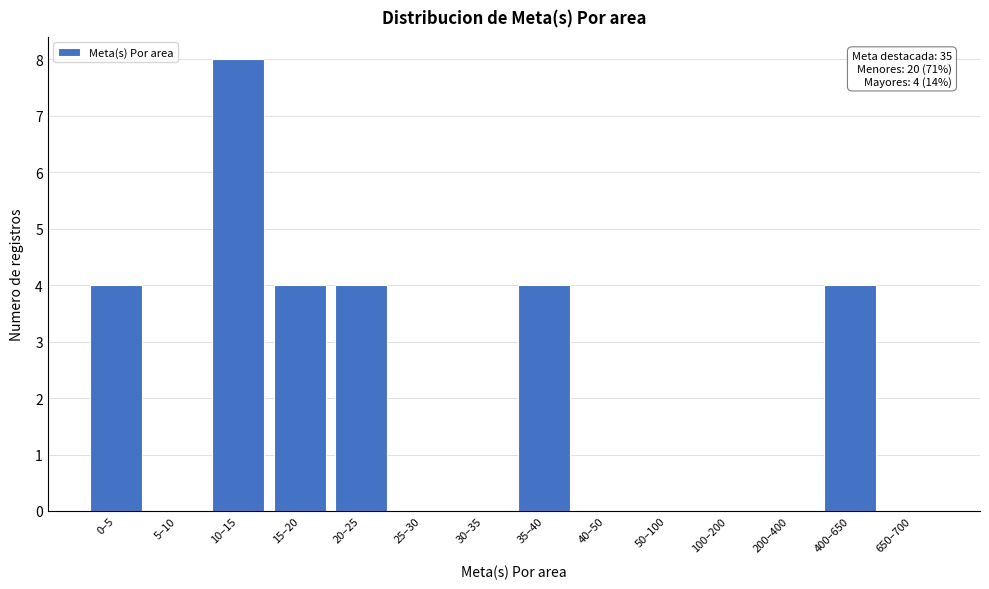

Reading left to right, extract all data points from this chart.

0–5=4	5–10=0	10–15=8	15–20=4	20–25=4	25–30=0	30–35=0	35–40=4	40–50=0	50–100=0	100–200=0	200–400=0	400–650=4	650–700=0